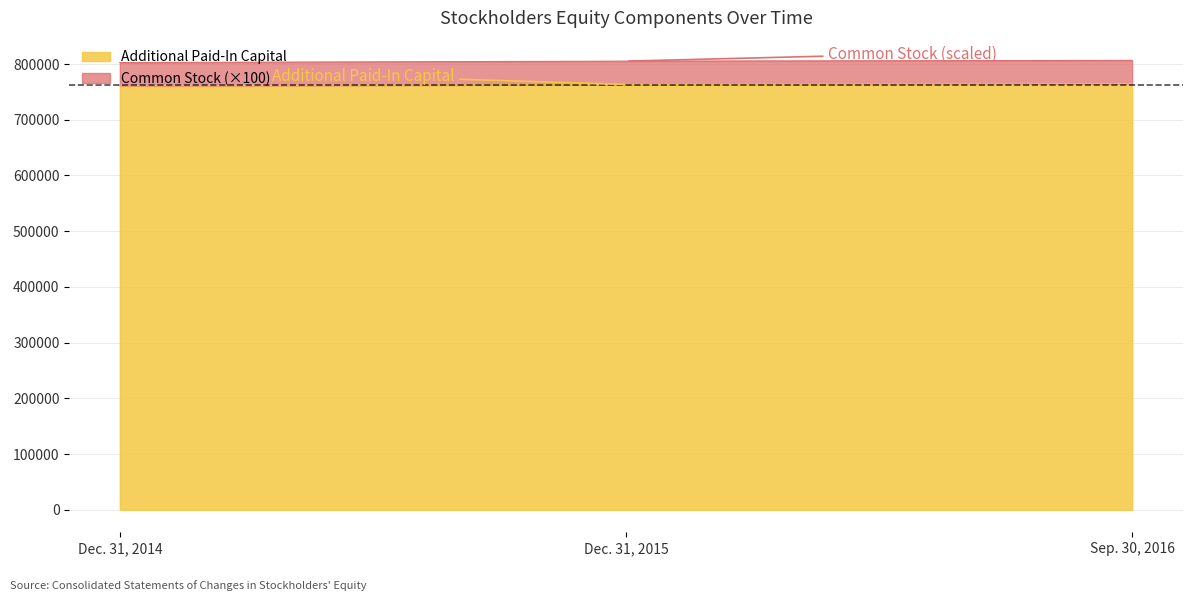

What is the sum of all values?

2288886